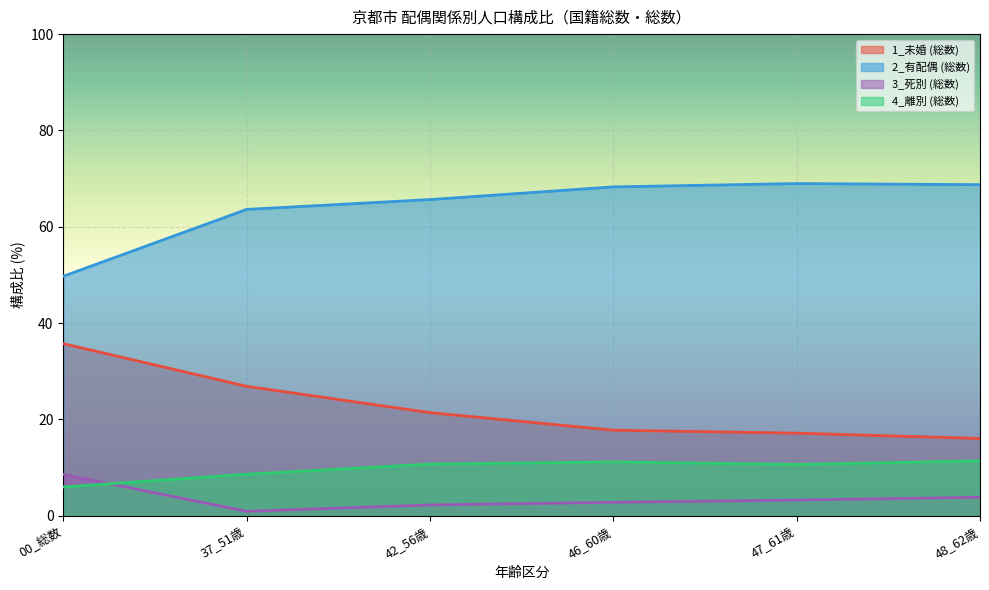

At how many categories does at least one series exceed 15?

6